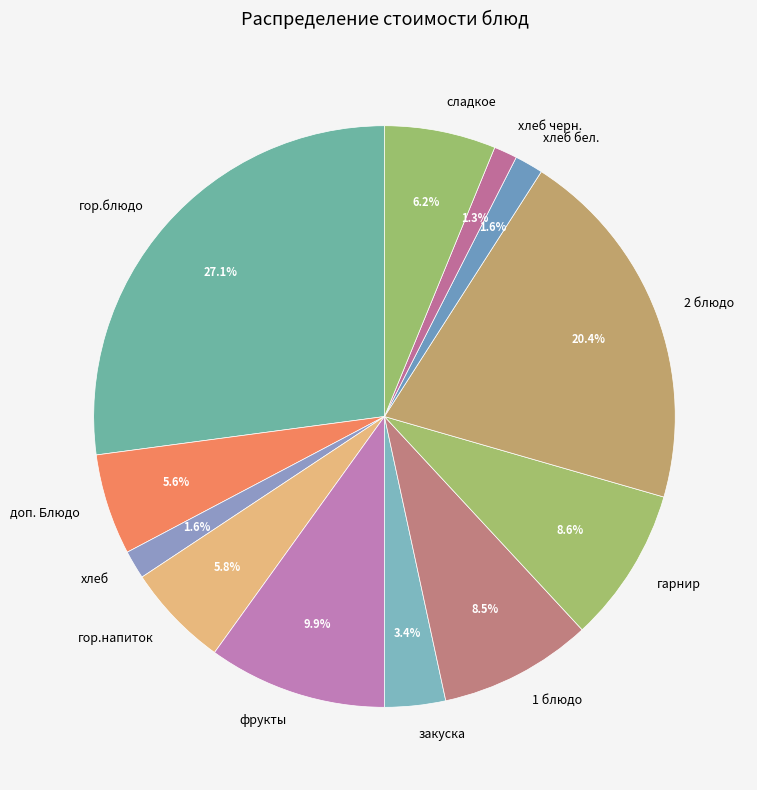

What is the largest slice in the pie chart?

гор.блюдо